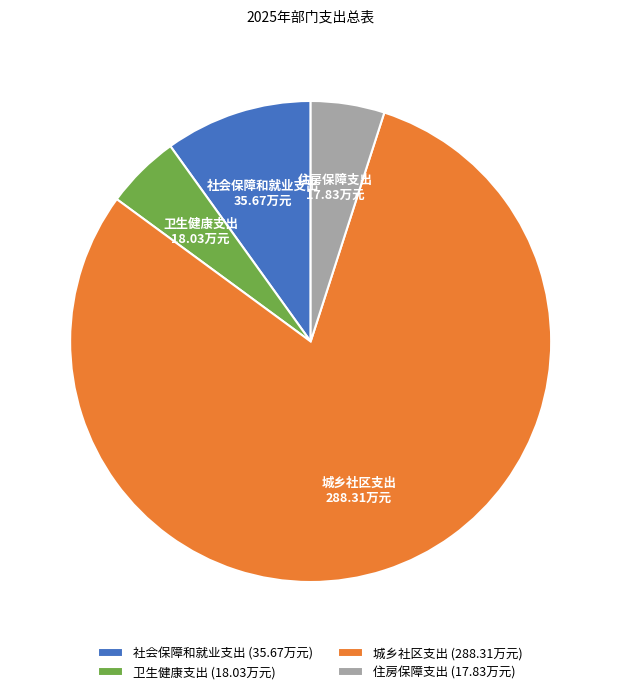

Does 城乡社区支出 represent more than half of the total?

Yes